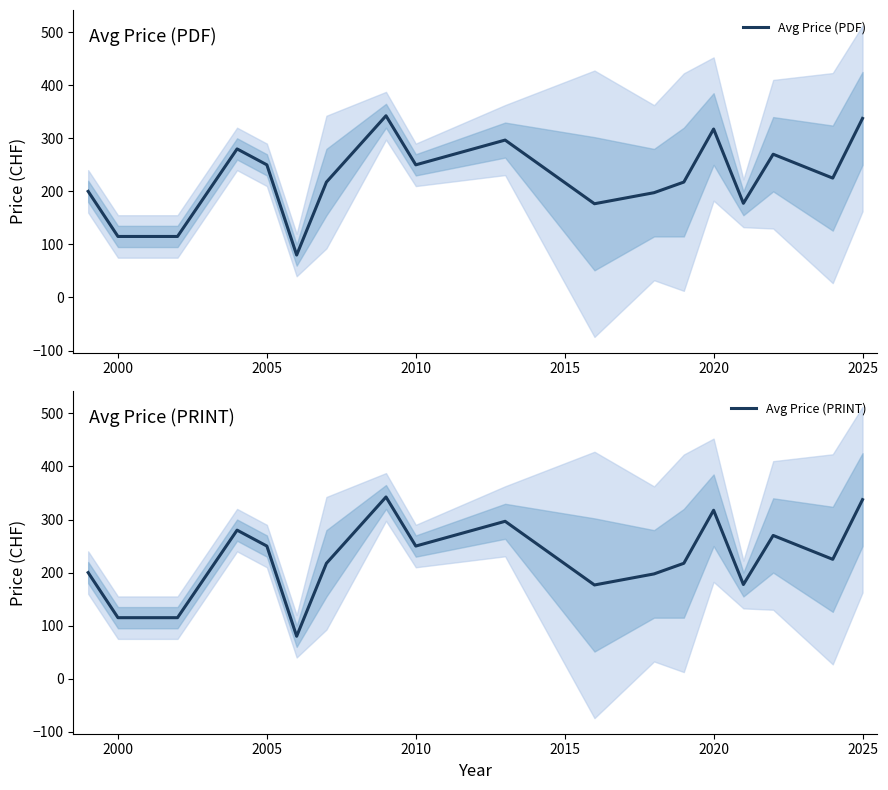

True or false: Avg Price (PRINT) and Avg Price (PDF) intersect in this chart.

False